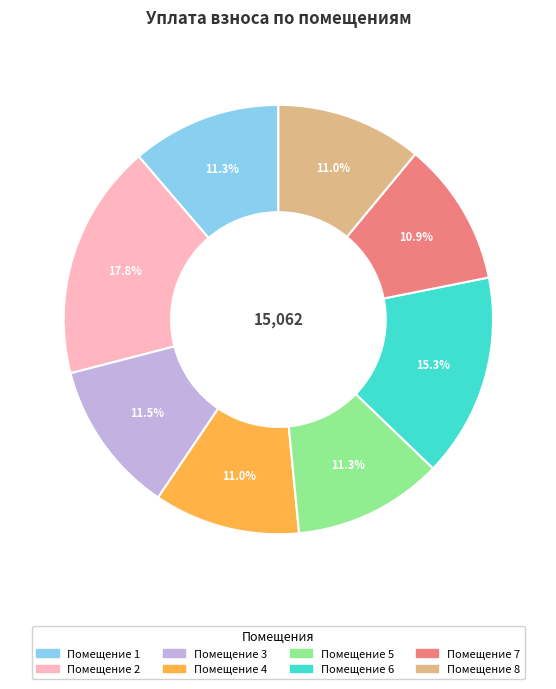

Is there a majority slice in this chart?

No